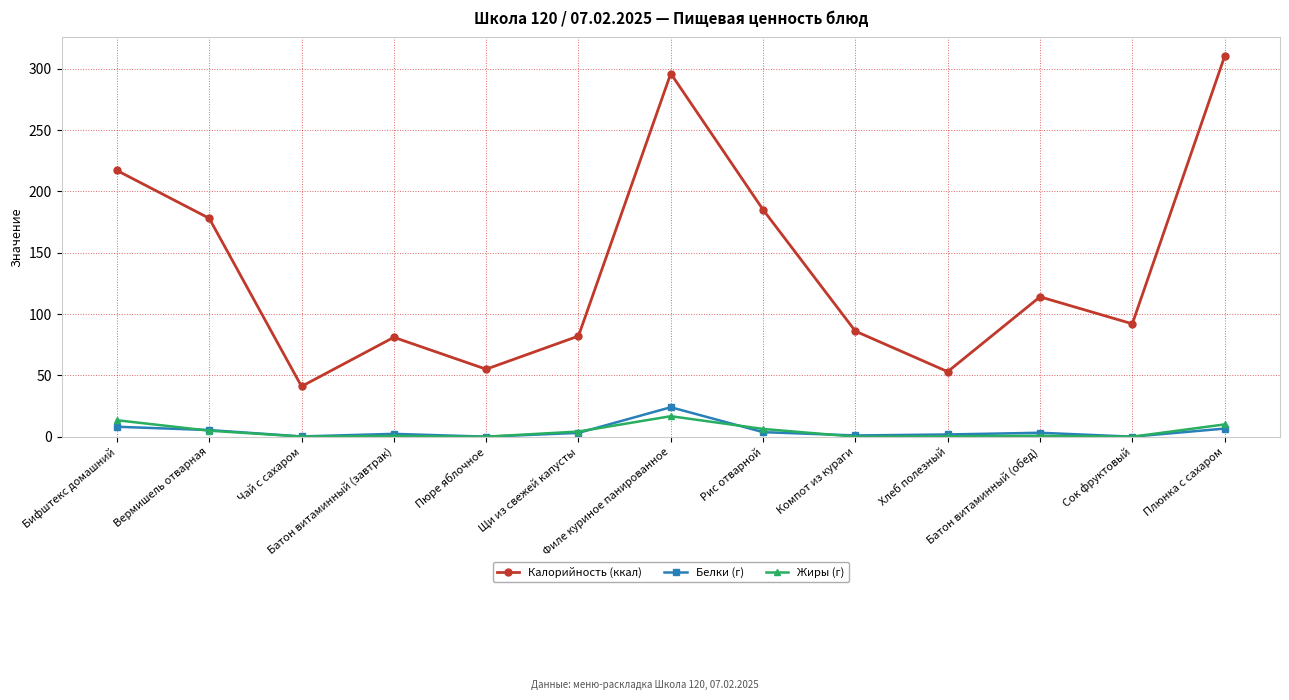

Count the number of categories in the chart.

13